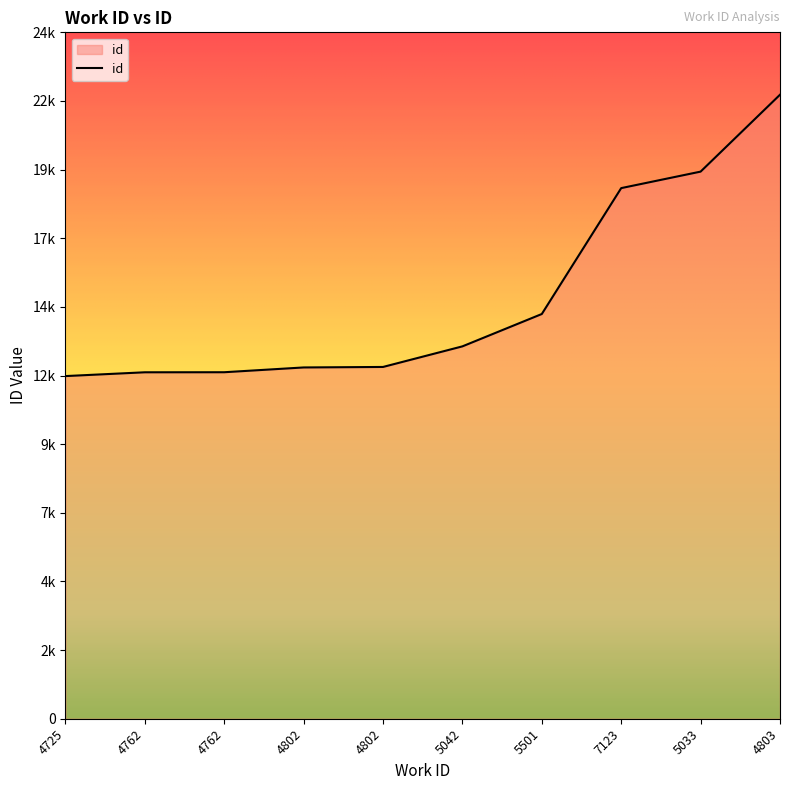

Is this an area chart (filled region under the line)?

Yes